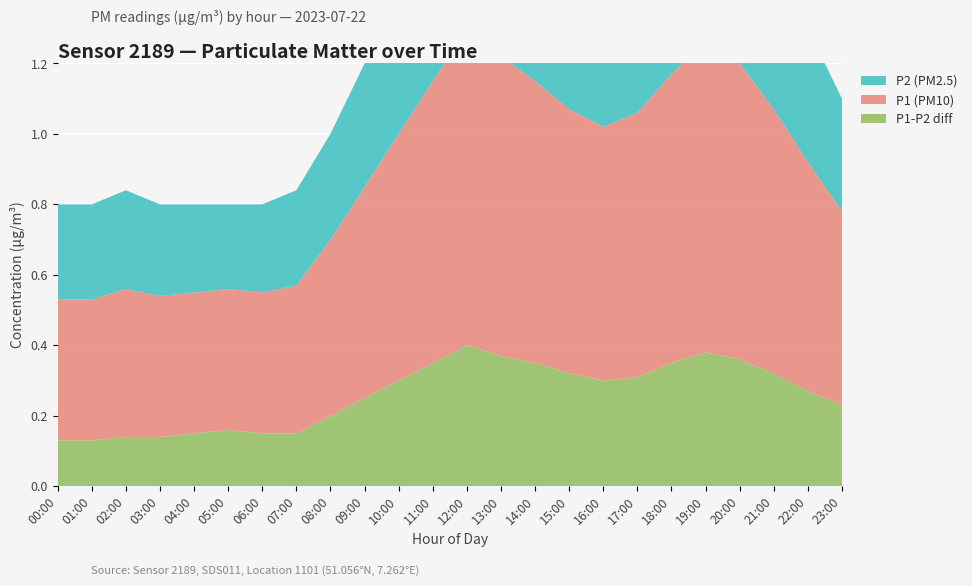

Reading left to right, what are all the values shown in this chart?

P2 (PM2.5): 0.3	0.3	0.3	0.3	0.2	0.2	0.2	0.3	0.3	0.3	0.4	0.5	0.5	0.5	0.5	0.4	0.4	0.4	0.5	0.5	0.5	0.4	0.4	0.3
P1 (PM10): 0.4	0.4	0.4	0.4	0.4	0.4	0.4	0.4	0.5	0.6	0.7	0.8	0.9	0.8	0.8	0.8	0.7	0.8	0.8	0.9	0.8	0.8	0.7	0.6
P1-P2 diff: 0.1	0.1	0.1	0.1	0.1	0.2	0.1	0.1	0.2	0.2	0.3	0.3	0.4	0.4	0.3	0.3	0.3	0.3	0.3	0.4	0.4	0.3	0.3	0.2